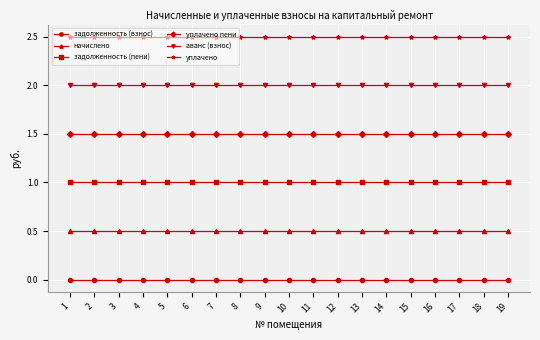

True or false: задолженность (взнос) has a value of 0.0 at 6.

True